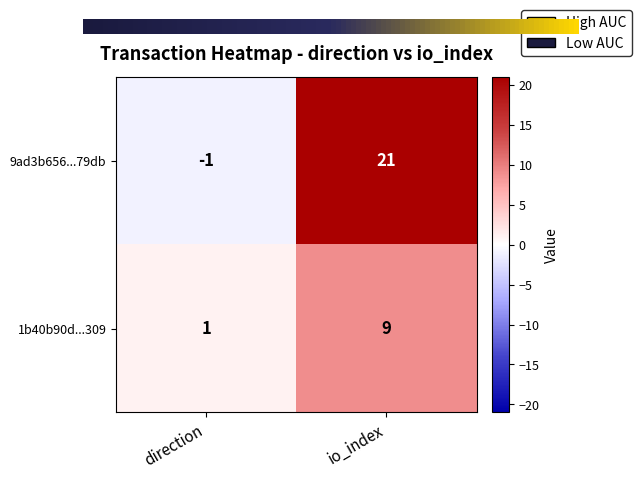

Which series has the largest total across all categories?

9ad3b656...79db